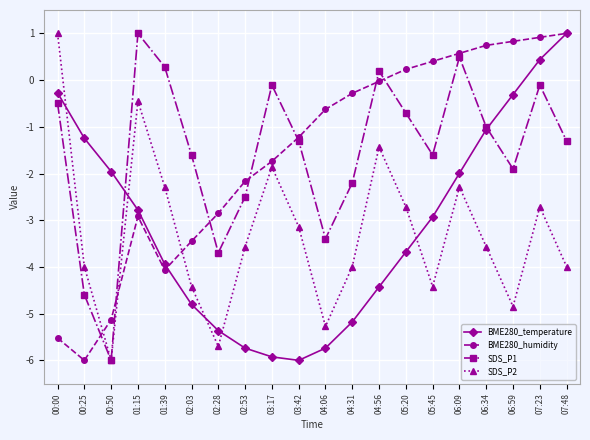

How many negative values does the BME280_temperature series have?

18